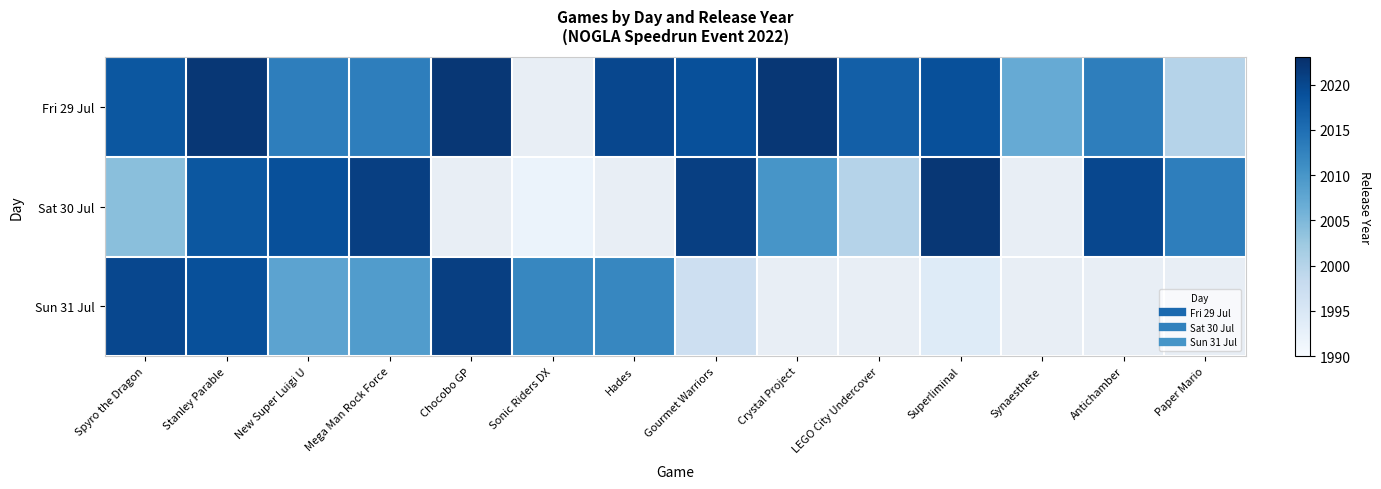

What value does the Fri 29 Jul series have at Stanley Parable?

2022.0